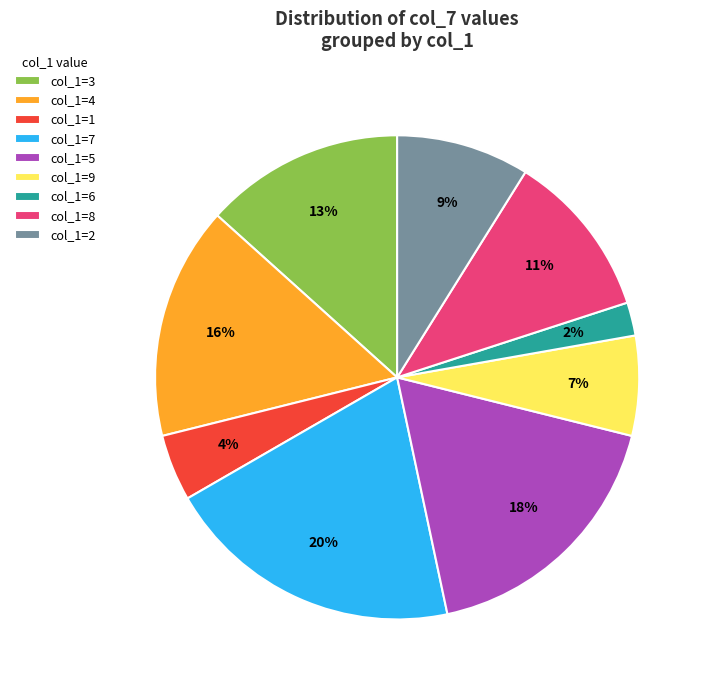

Is the sum of col_1=6 and col_1=5 greater than half?

No